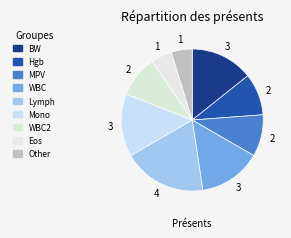

How many segments does this pie chart have?

9